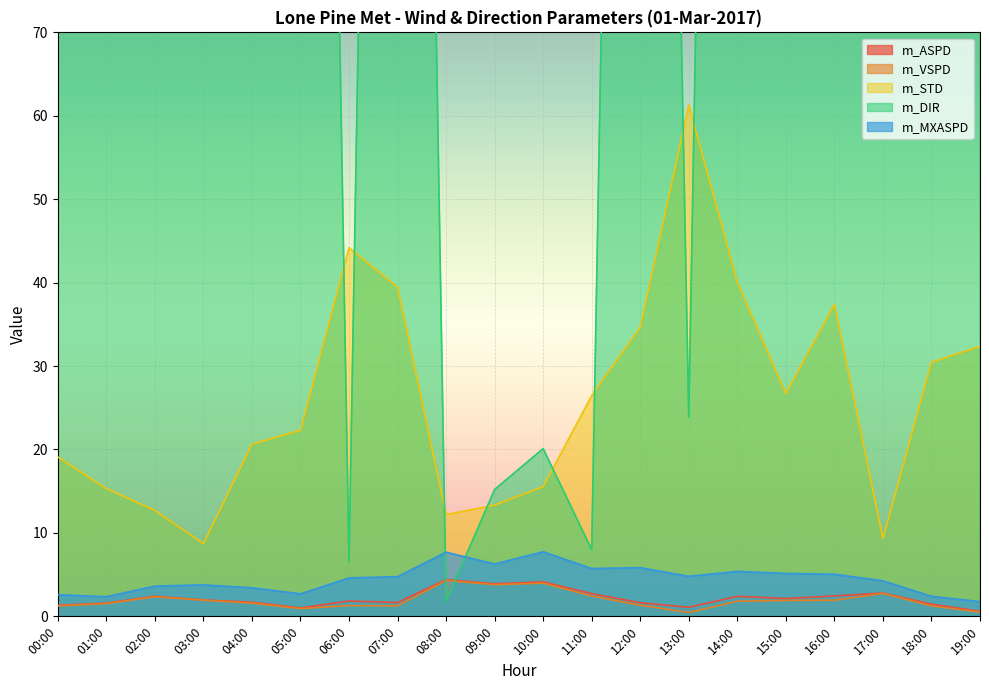

What position from the left is 00:00?

1